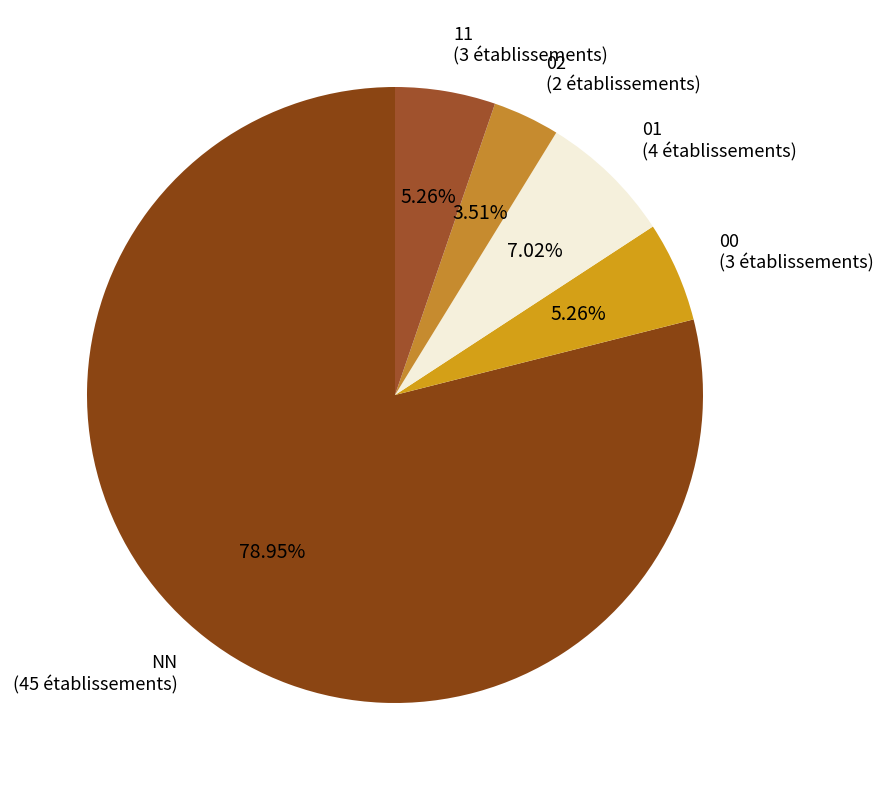

Which has a higher value, NN or 00?

NN